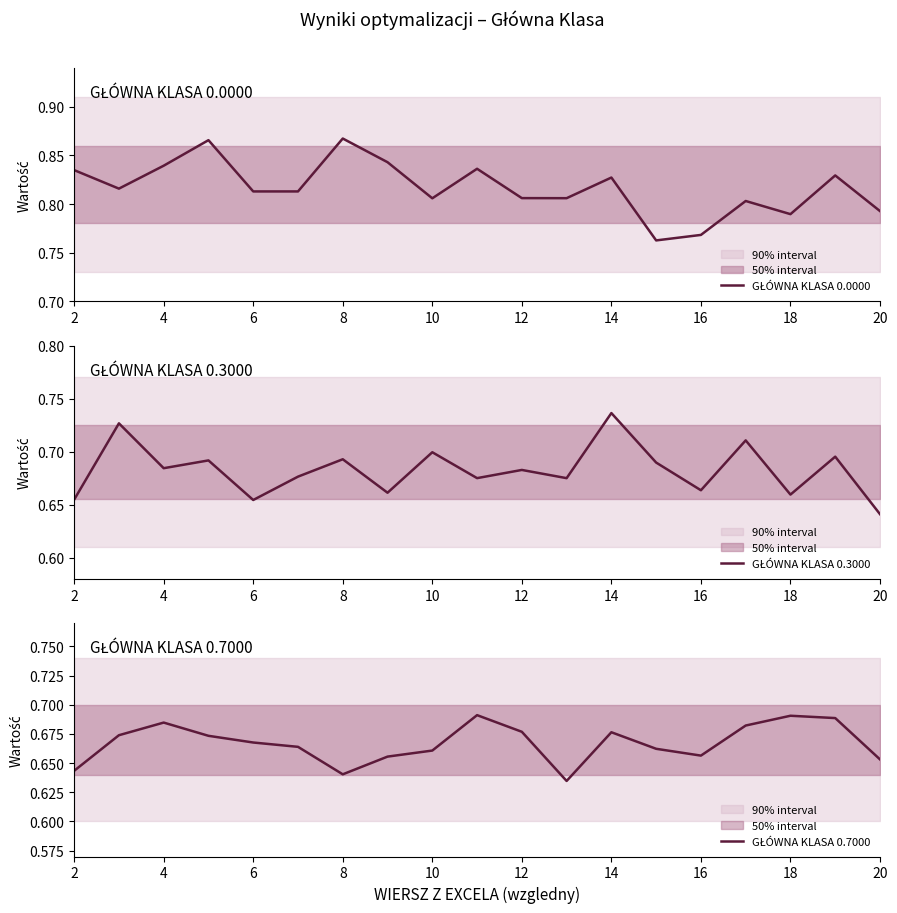

List the series in order of their peak value, lowest first.

GŁÓWNA KLASA 0.7000, GŁÓWNA KLASA 0.3000, GŁÓWNA KLASA 0.0000